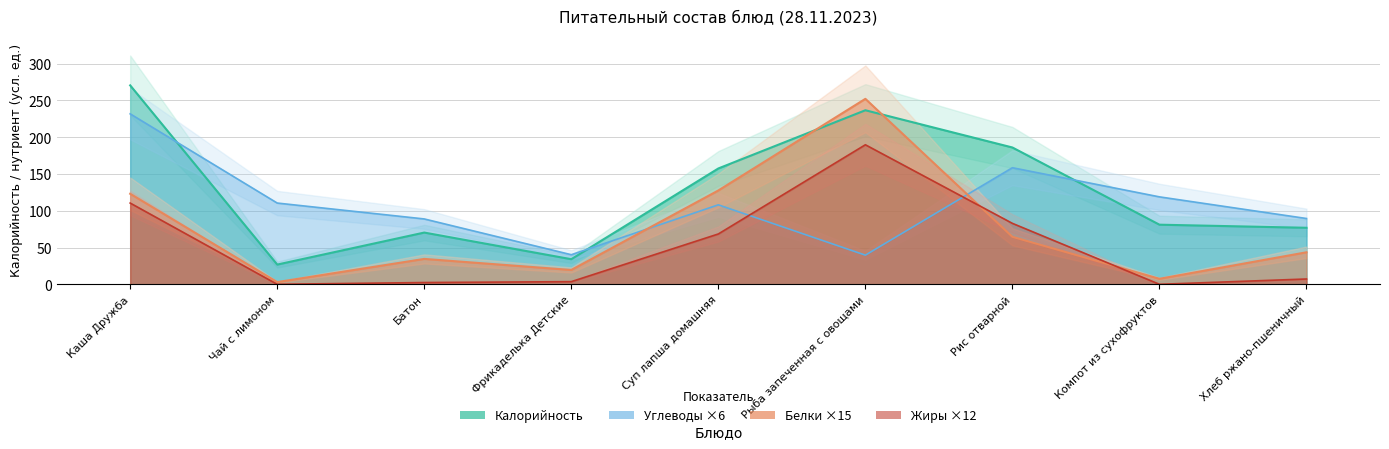

True or false: Углеводы has a value of 118.8 at Компот из сухофруктов.

True